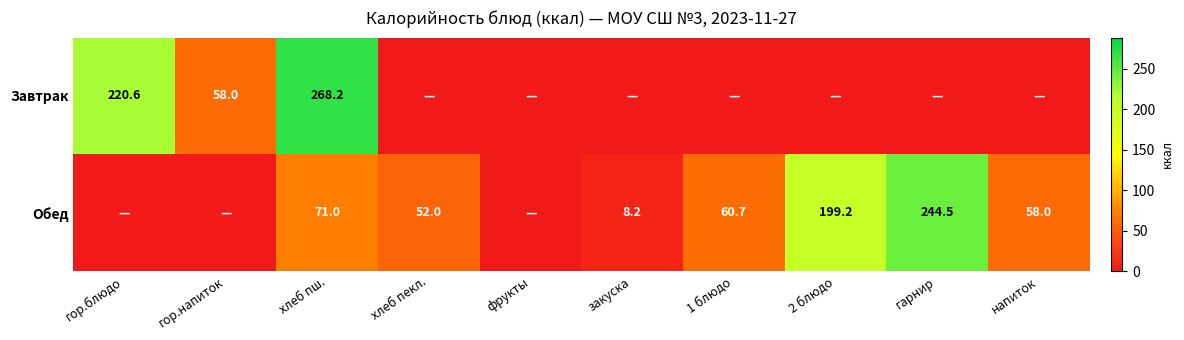

What is the spread (max minus min) of values at хлеб пш.?

197.2